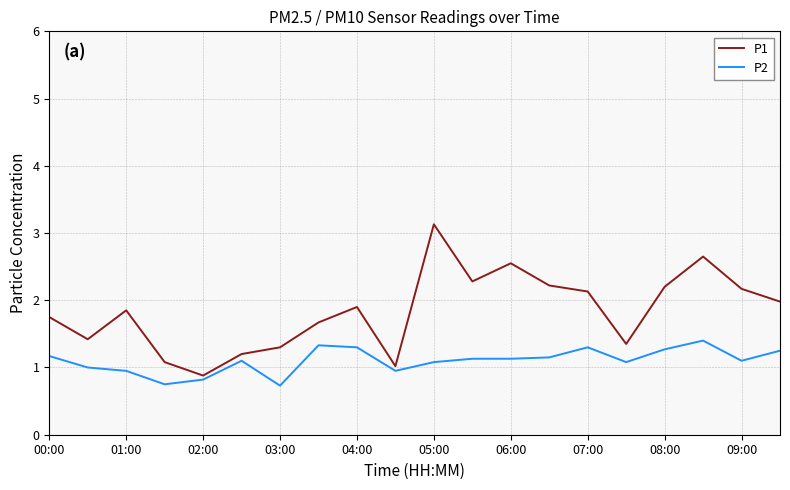

What is the lowest value of the P2 series?

0.7